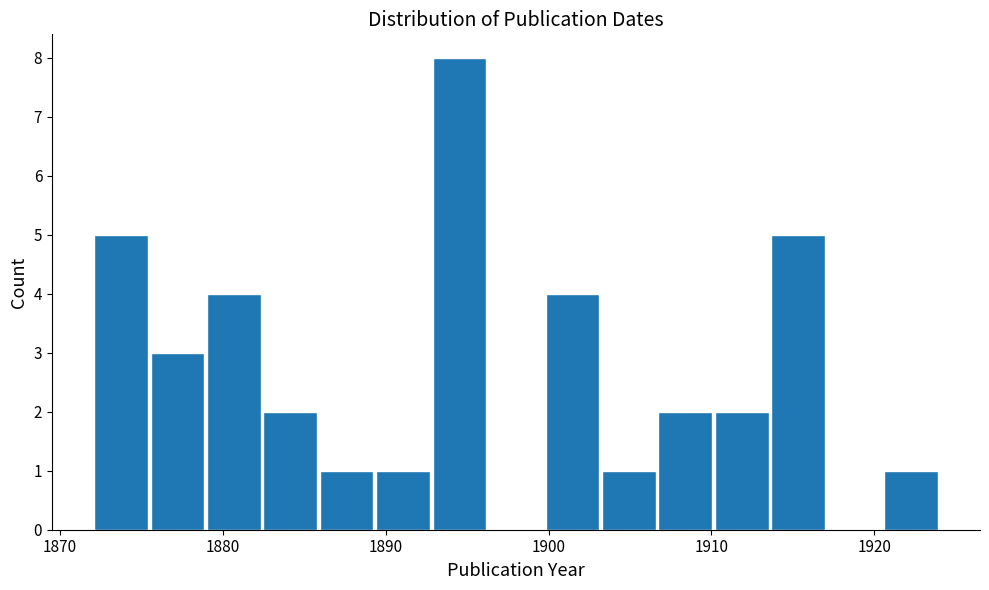

Around what value on the x-axis is the tallest bar? Give the approximate position of its centre, as read against the axis.

1895